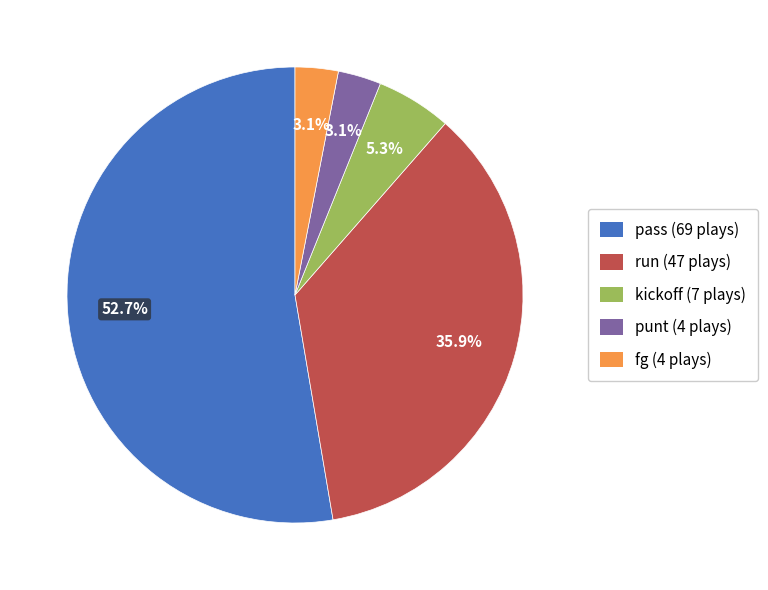

Is there a majority slice in this chart?

Yes